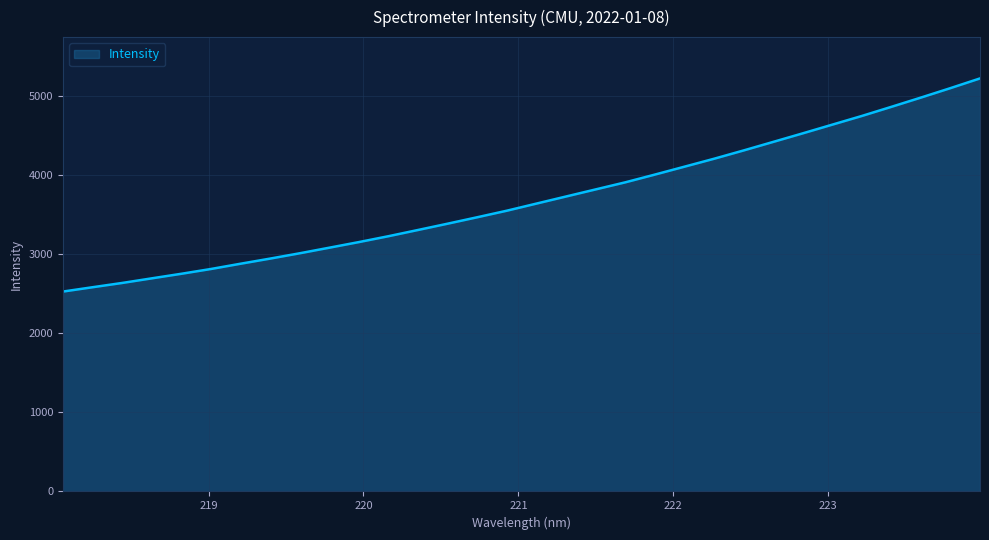

How many lines are shown in the chart?

1